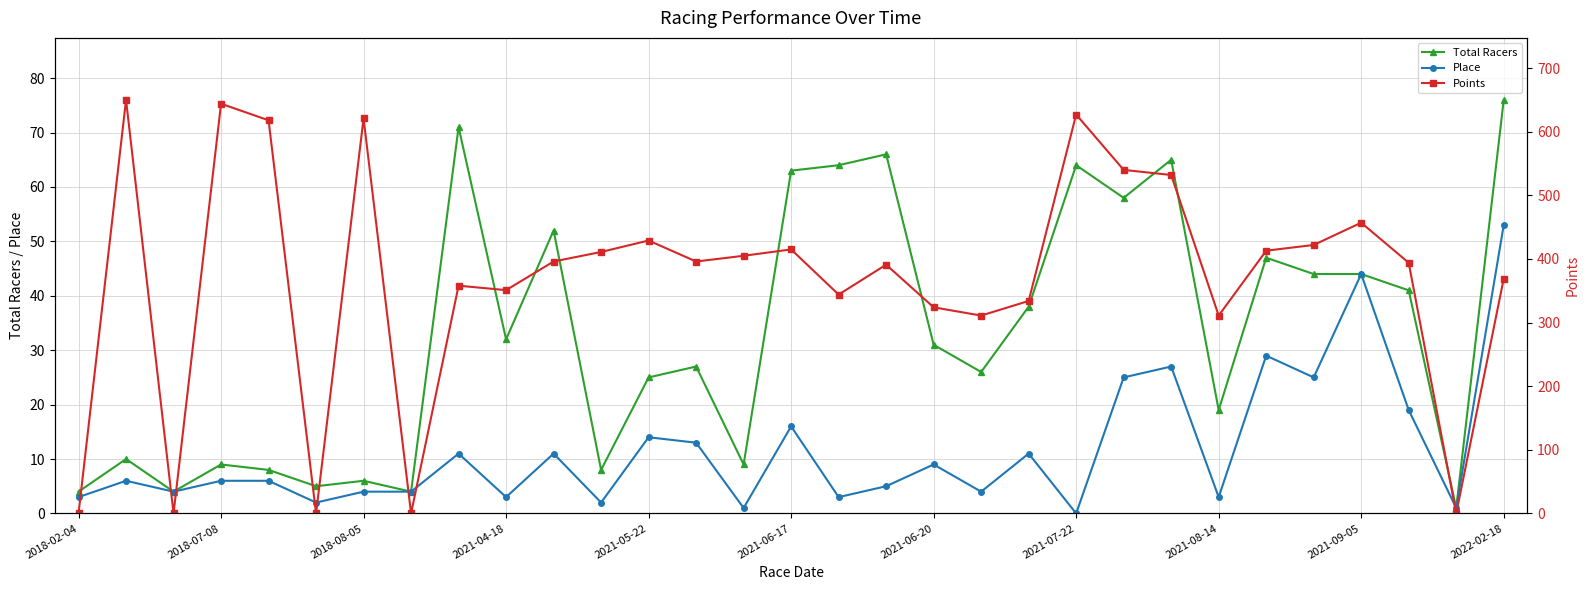

Is it true that Total Racers equals 124 at 2022-02-18?

False